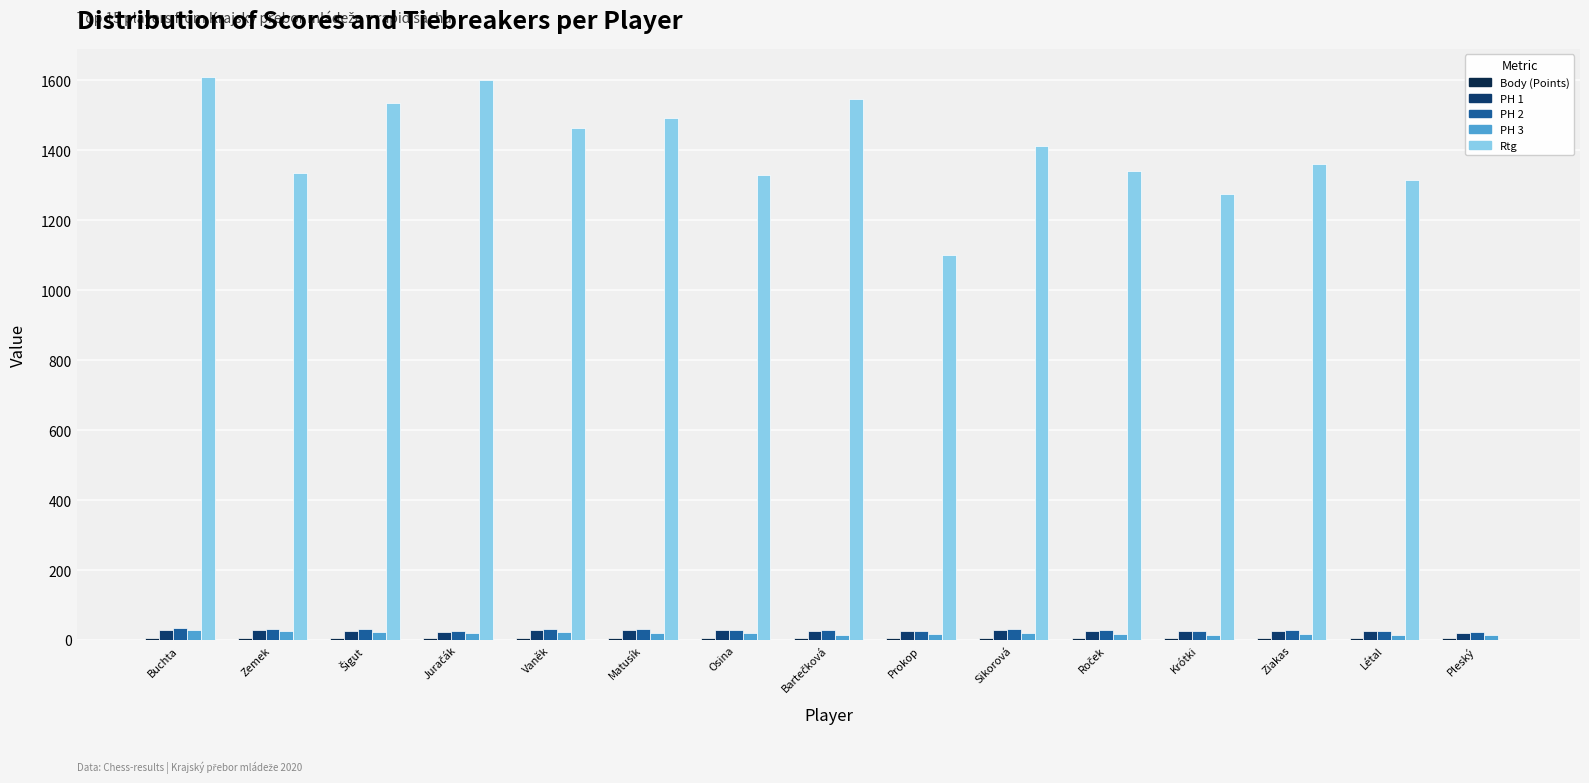

At which category is the sum across all series the highest?

Buchta